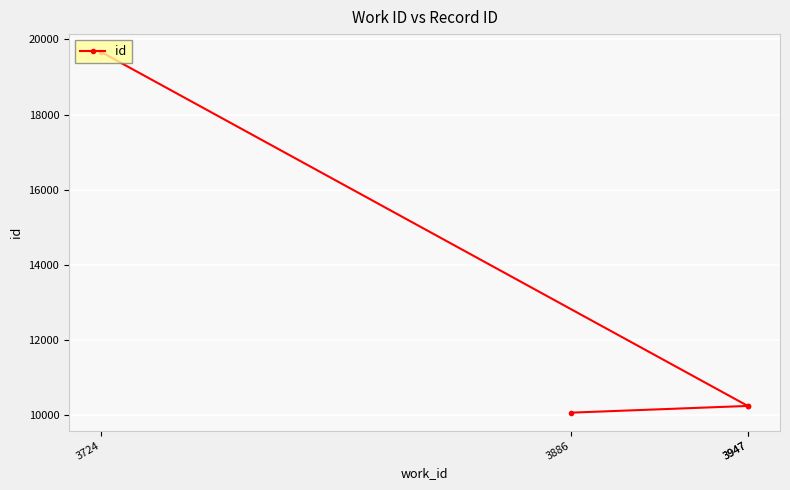

Count the number of data series in this chart.

1